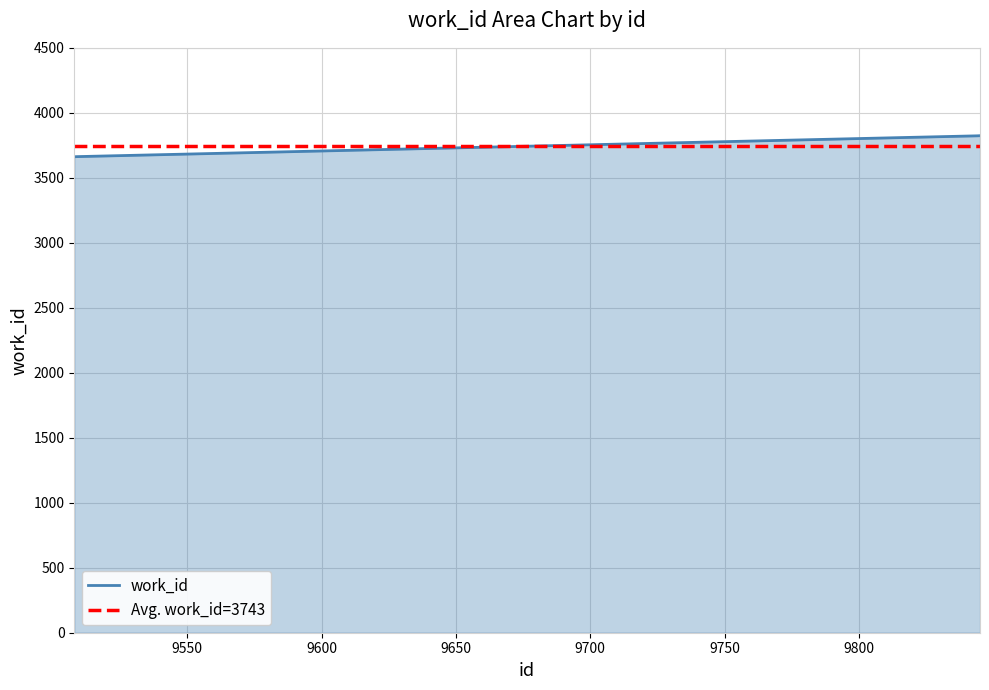

List the labels in order of value, largest first.

9845, 9844, 9509, 9508